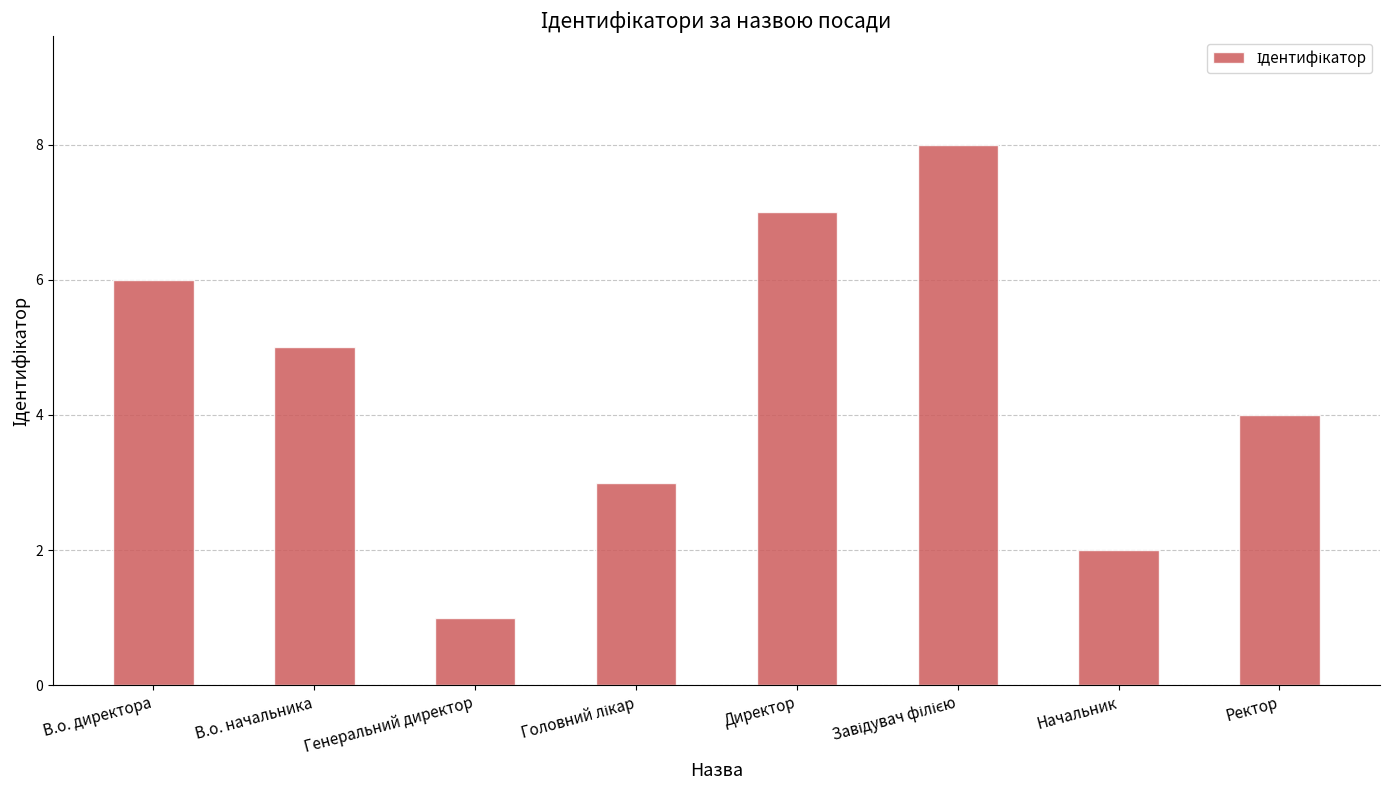

Reading left to right, extract all data points from this chart.

6	5	1	3	7	8	2	4